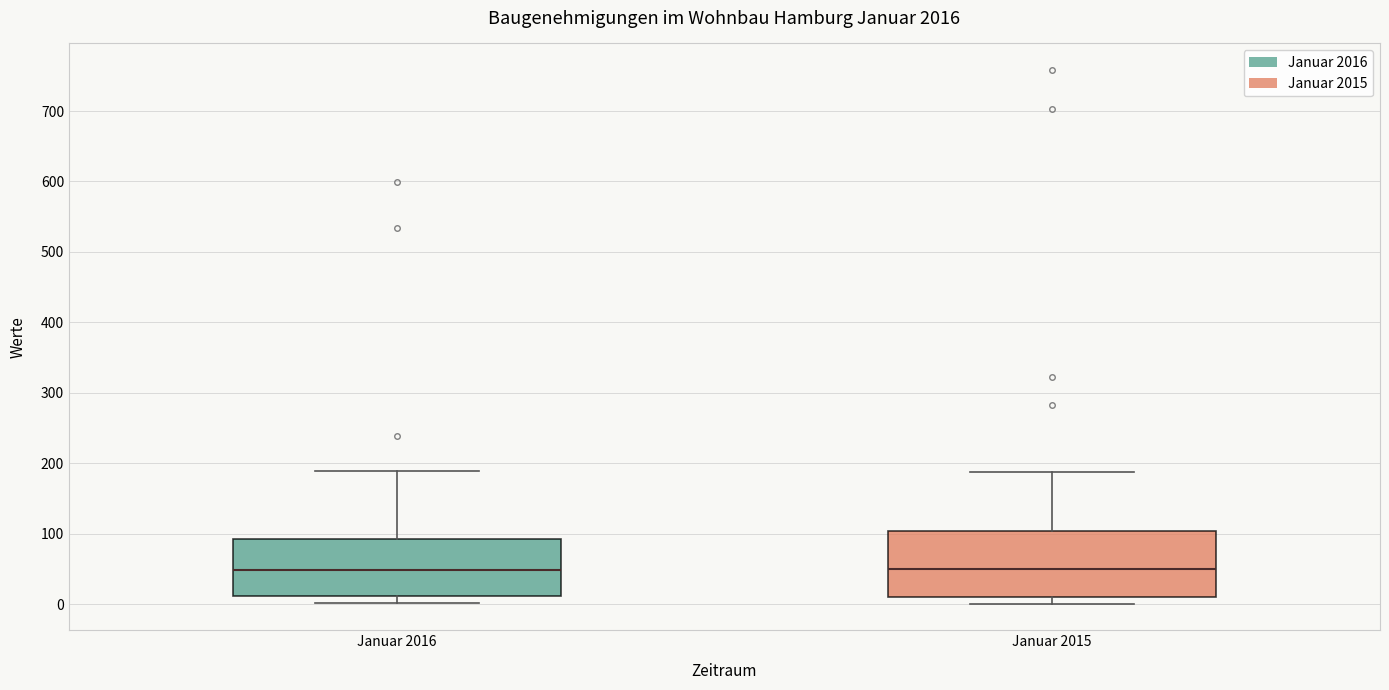

Comparing the boxes themselves (not the whiskers), which one is the tallest?

Januar 2015